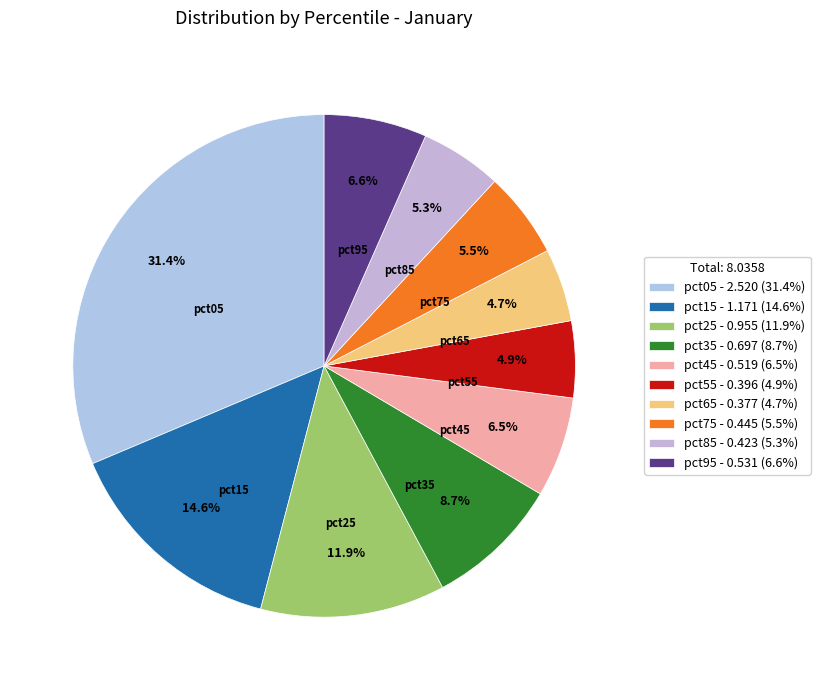

Is it true that pct95 is 7% of the pie?

True